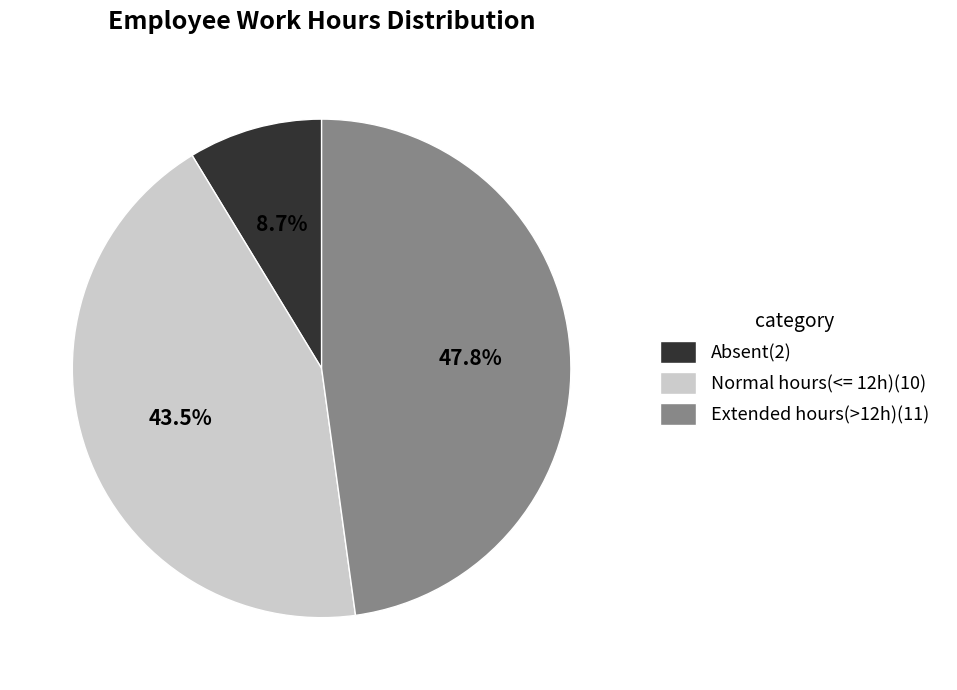

Does any single category account for the majority?

No